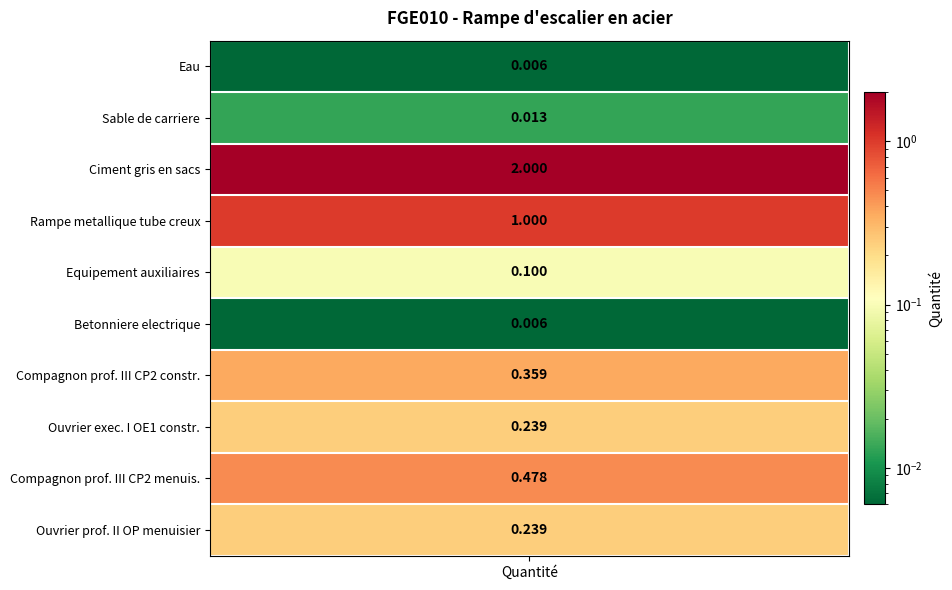

The chart shows a value of 0.0 at mt08aaa010a. True or false?

False